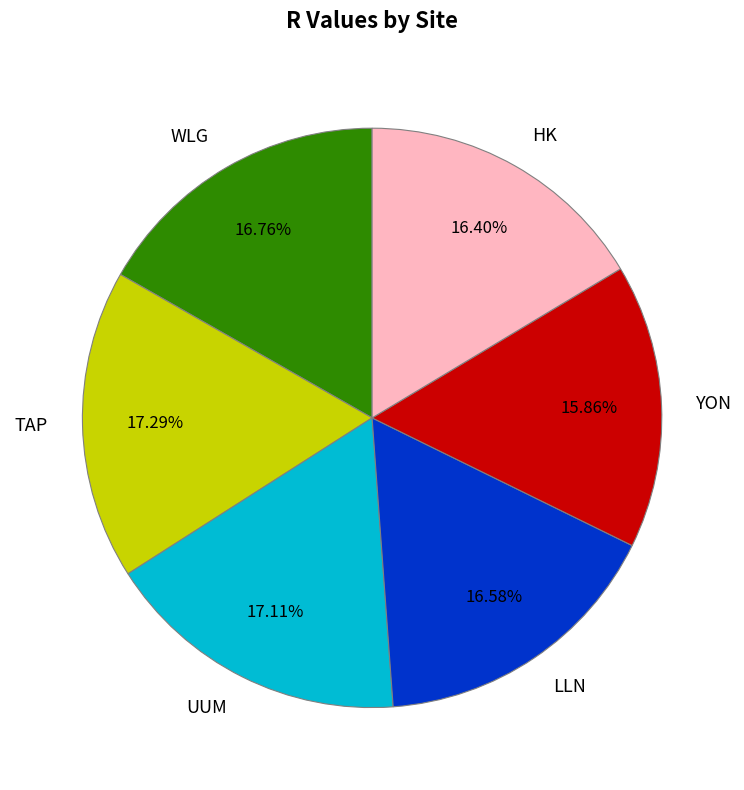

Between UUM and HK, which is larger?

UUM